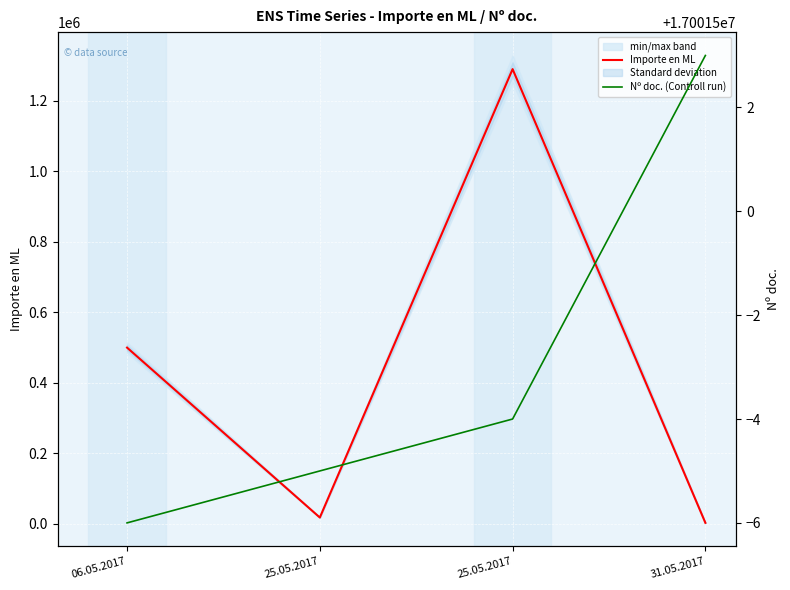

What is the smallest value displayed?

2933.3